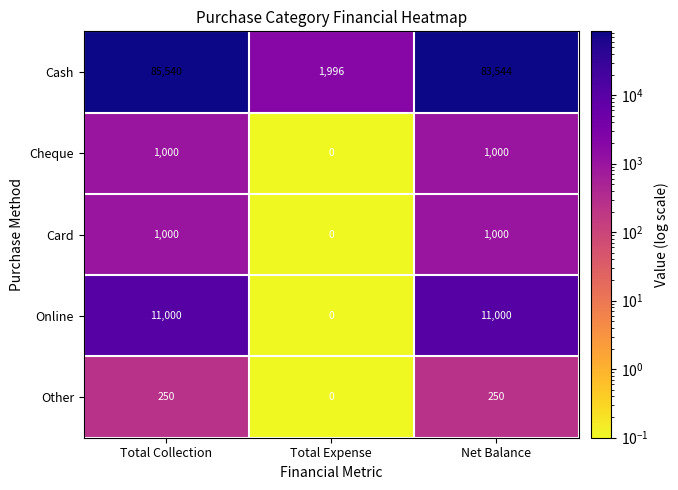

What is the sum of the Cash values at Total Collection and Total Expense?

87536